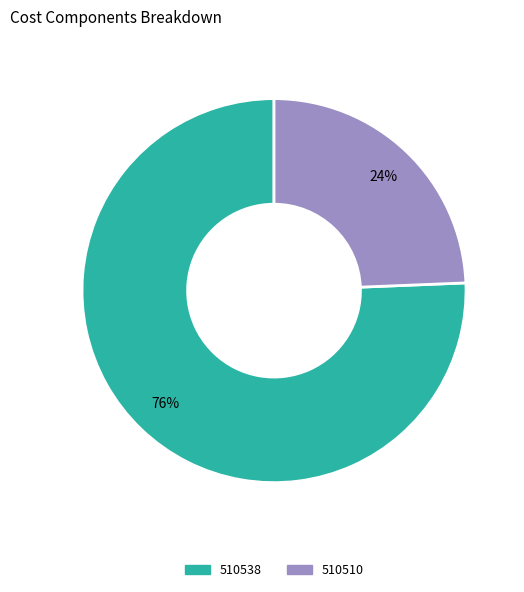

Does any single category account for the majority?

Yes